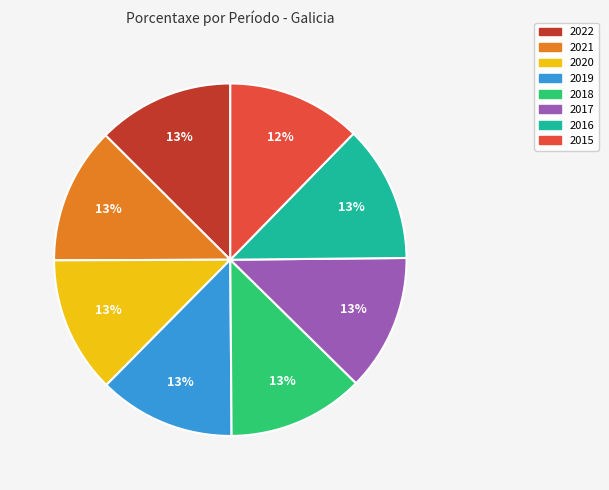

How many slices are in this pie chart?

8